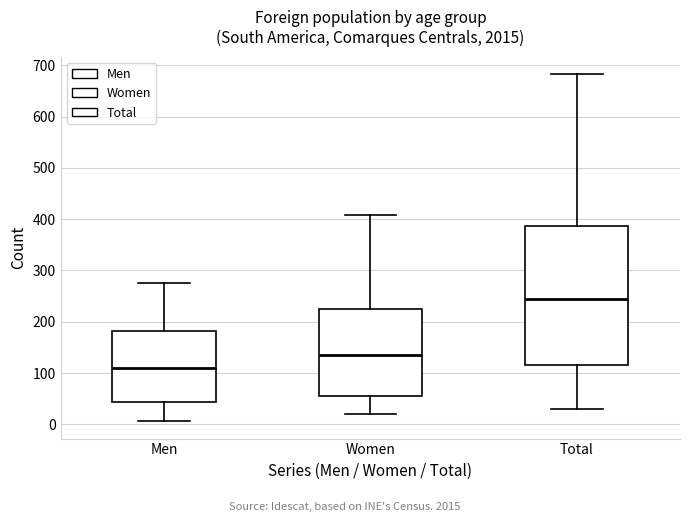

Where does the upper whisker of the box for Total end on the y-axis? The values are not printed on the chart, so give them approximately, as read against the axis.

680